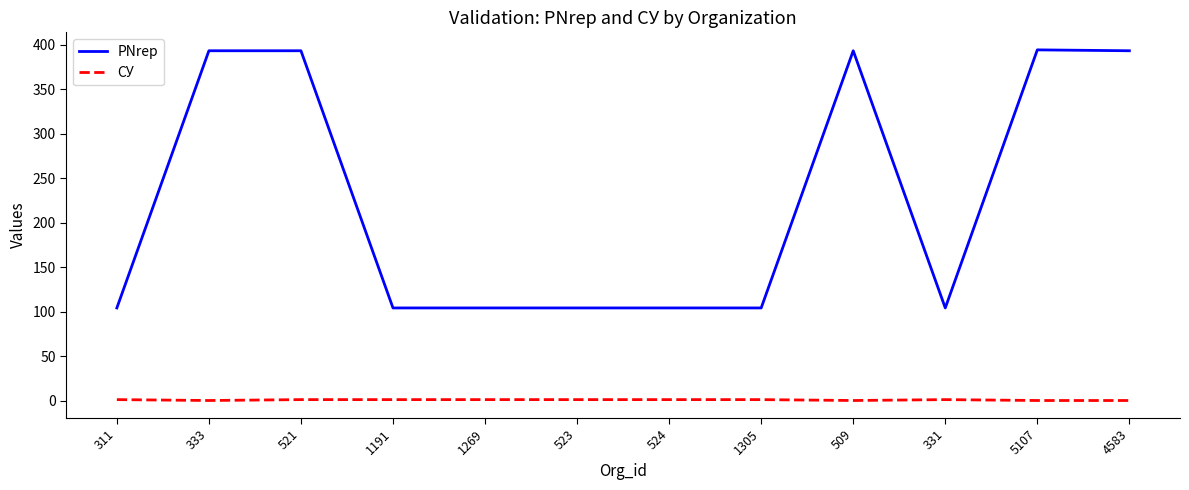

True or false: PNrep and СУ cross at least once.

False